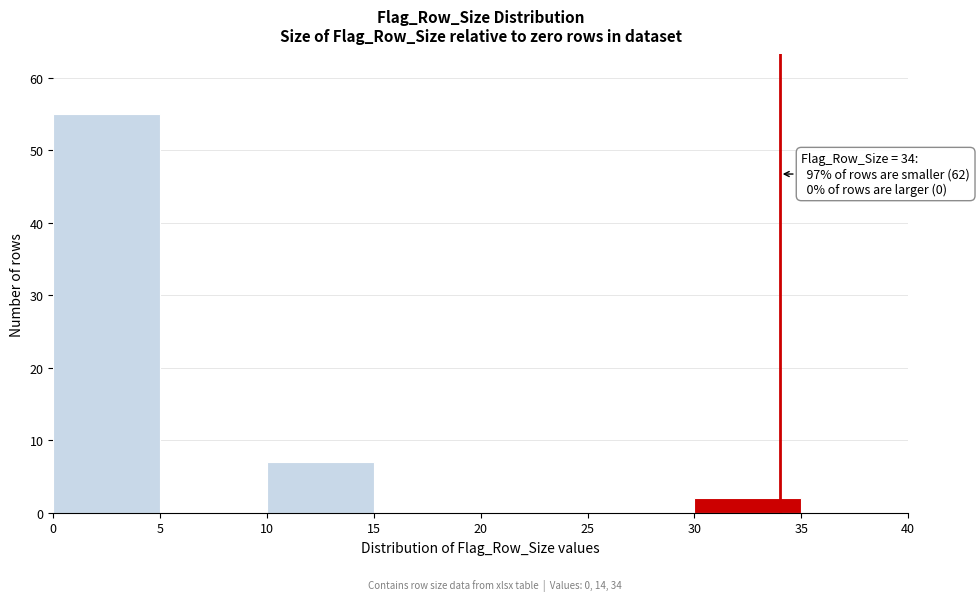

Over which range of the x-axis is the bar tallest?

0 to 5